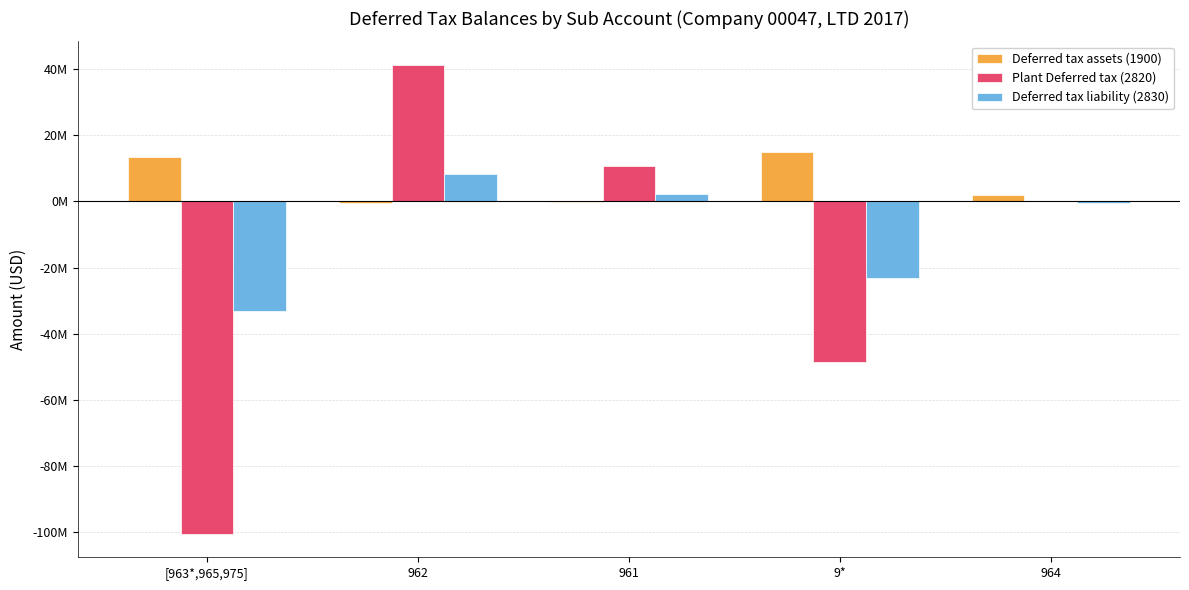

What are all the series names shown in the legend?

Deferred tax assets (1900), Plant Deferred tax (2820), Deferred tax liability (2830)